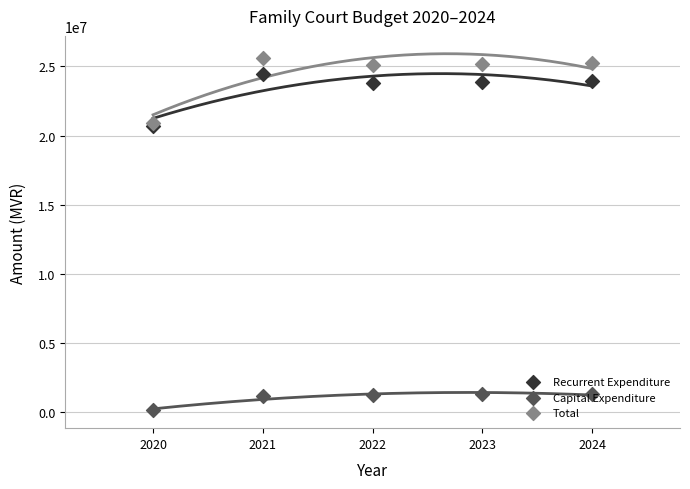

Which series contains the highest Y value?

Total